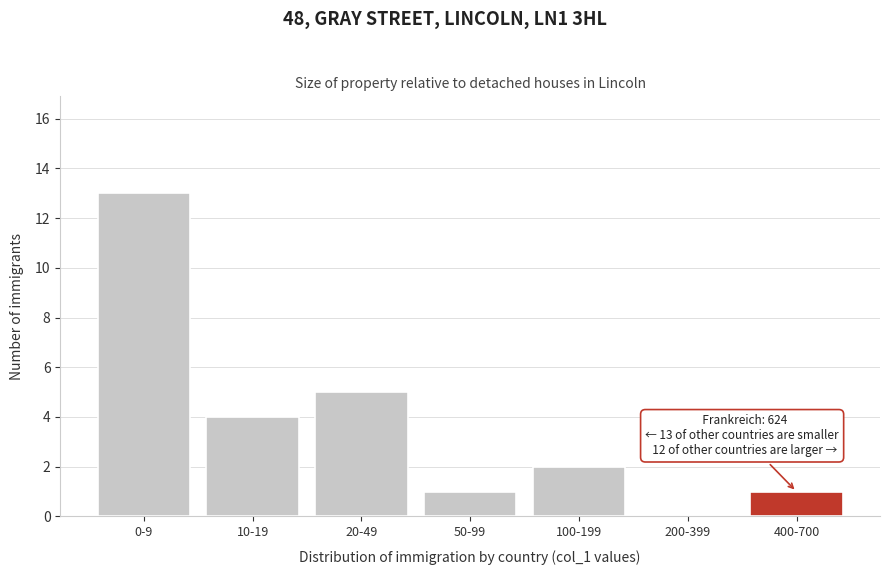

Reading right to left, what are all the values shown in this chart?

400-700=1	200-399=0	100-199=2	50-99=1	20-49=5	10-19=4	0-9=13